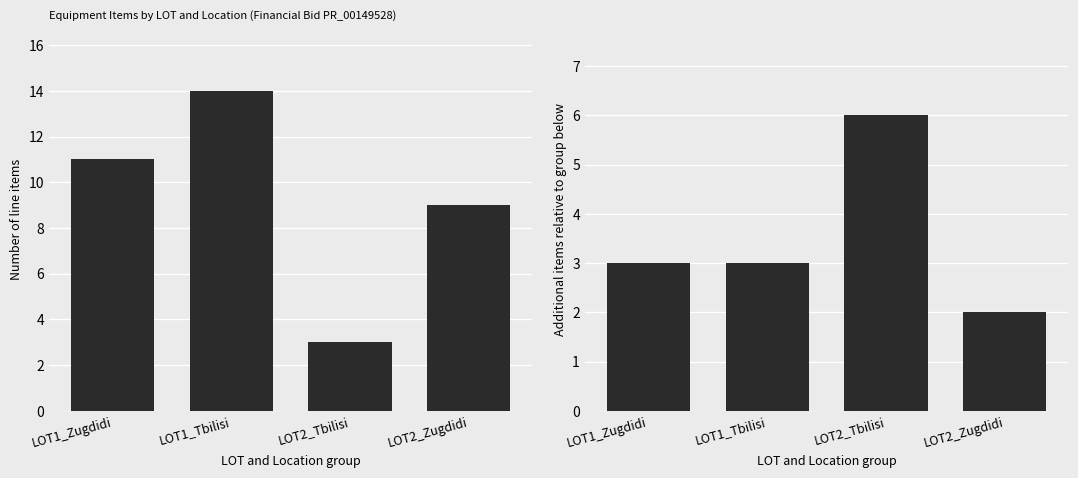

Reading left to right, what are all the values shown in this chart?

Number of line items: LOT1_Zugdidi=11	LOT1_Tbilisi=14	LOT2_Tbilisi=3	LOT2_Zugdidi=9
Absolute difference: LOT1_Zugdidi=3	LOT1_Tbilisi=3	LOT2_Tbilisi=6	LOT2_Zugdidi=2